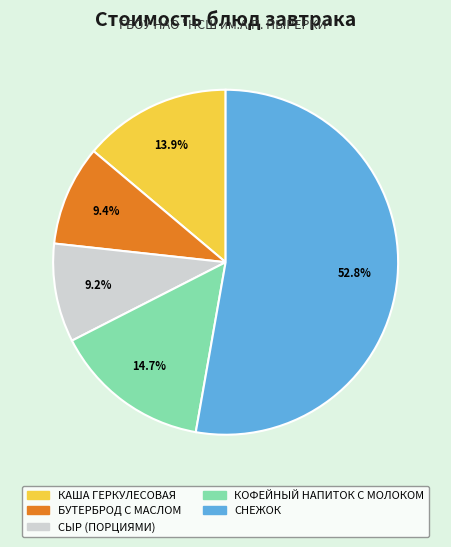

To the nearest percent, what portion does КАША ГЕРКУЛЕСОВАЯ represent?

14%